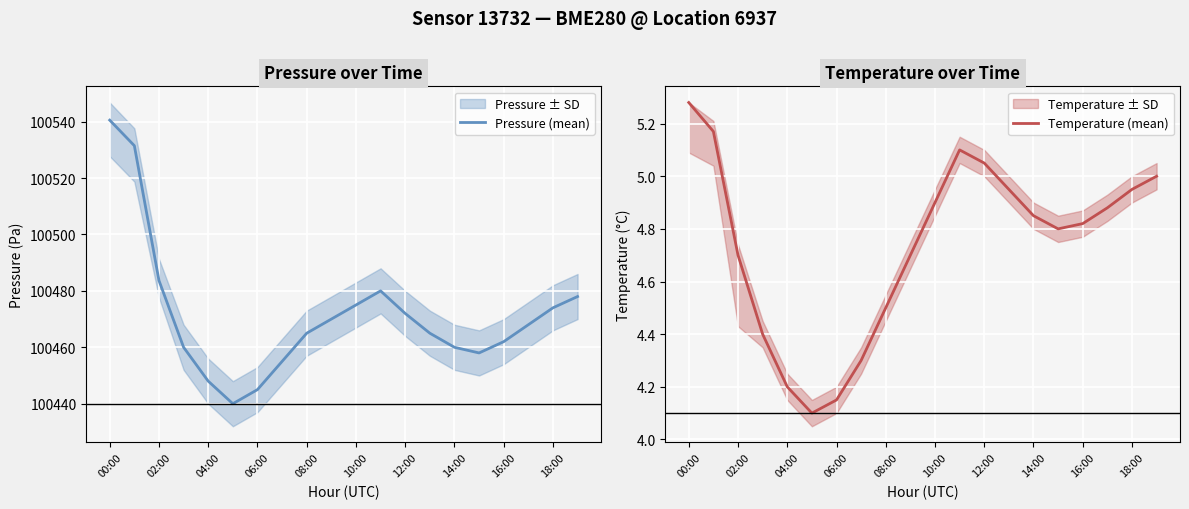

How many values in the Pressure (mean) series exceed 100468?

9